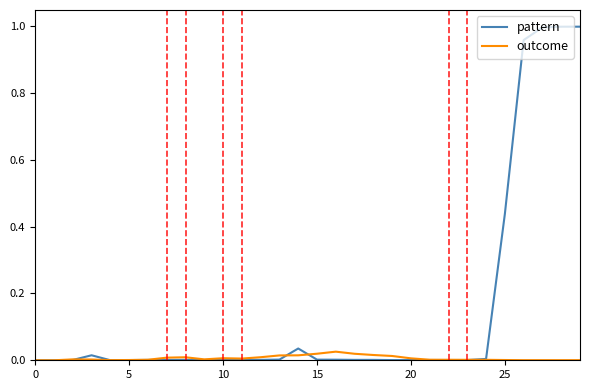

Which series has the largest range (max minus min)?

pattern